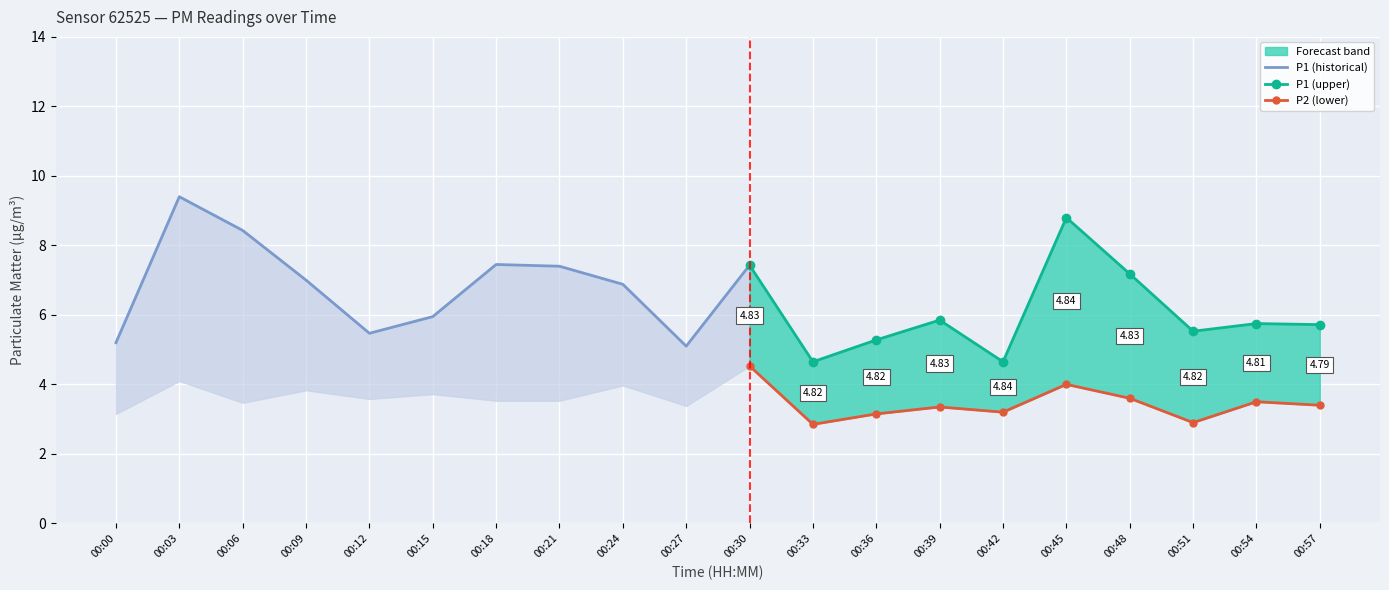

How many interior local peaks does the P1 series have?

6